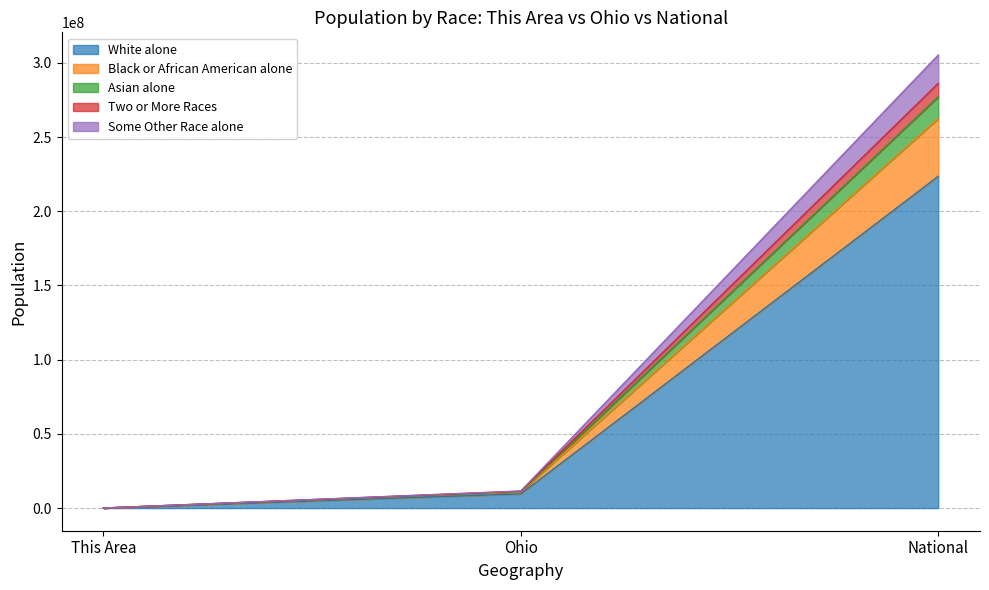

At which category is the sum across all series the highest?

National